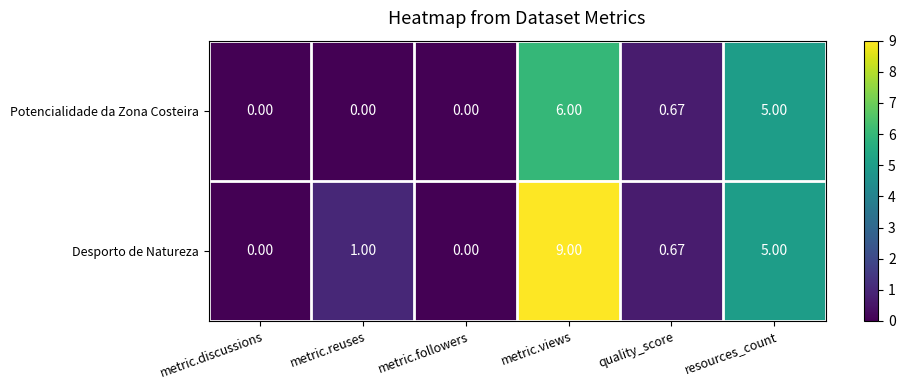

Rank the series by their average value, from highest to lowest.

Desporto de Natureza, Potencialidade da Zona Costeira